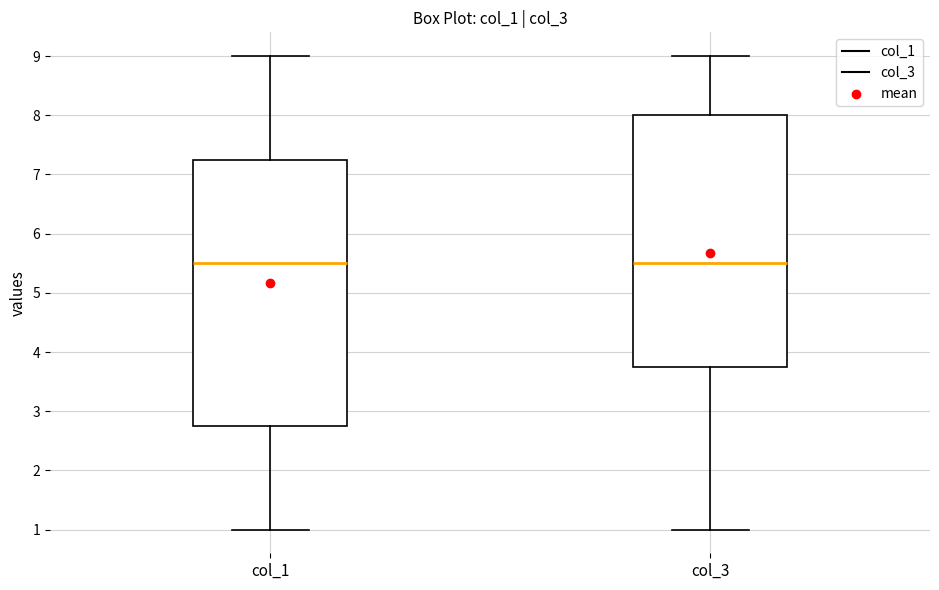

Where does the upper whisker of the box for col_1 end on the y-axis? The values are not printed on the chart, so give them approximately, as read against the axis.

9.0